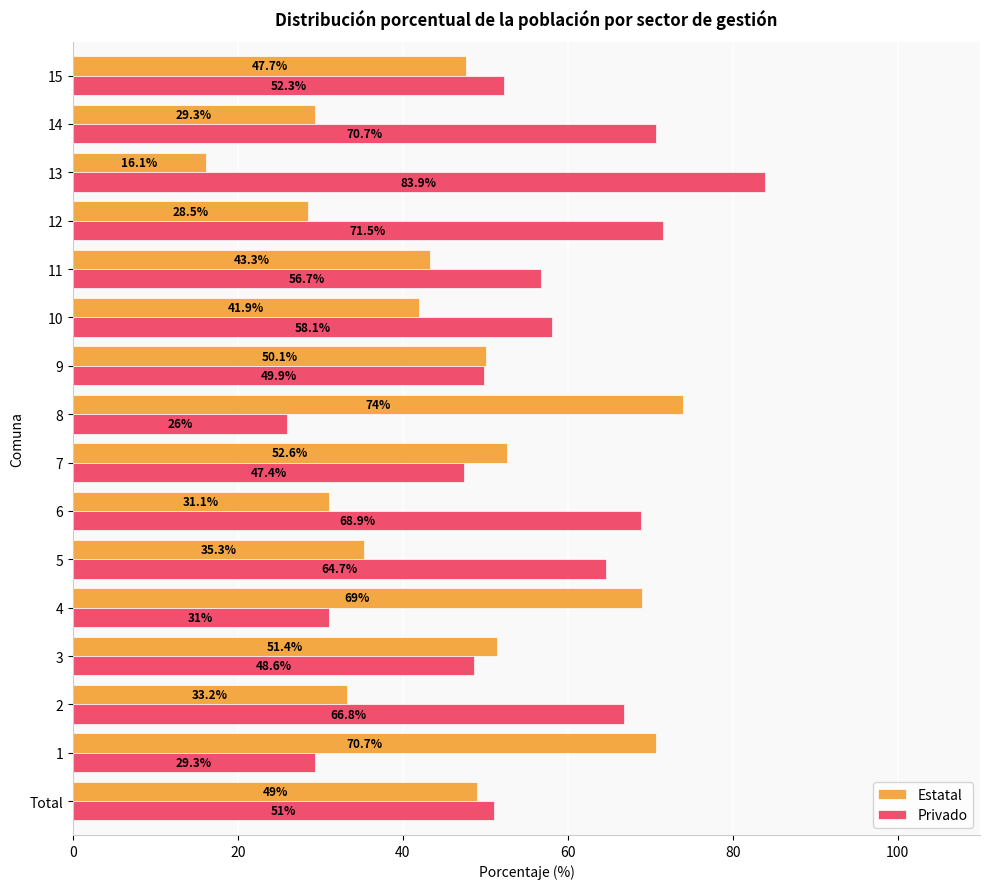

What is the approximate value of Privado at 6?

68.9